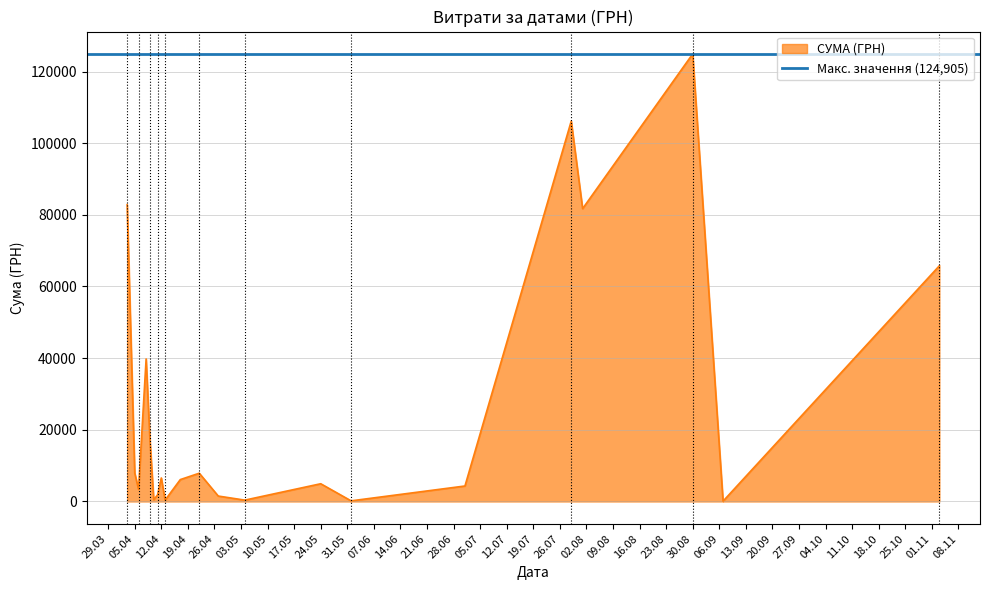

What is the sum of all values?

564444.3